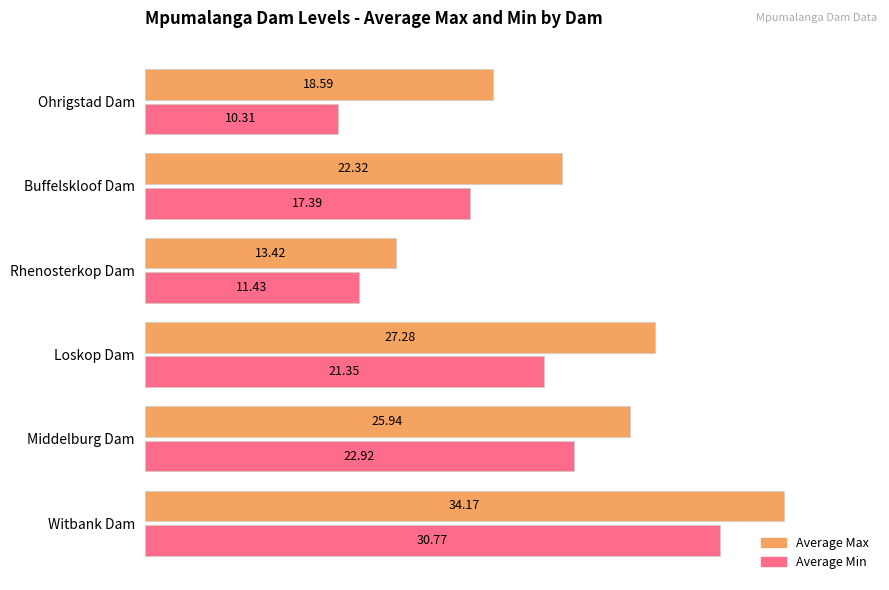

What is the difference between the second highest and minimum values in the Average Min series?

12.6